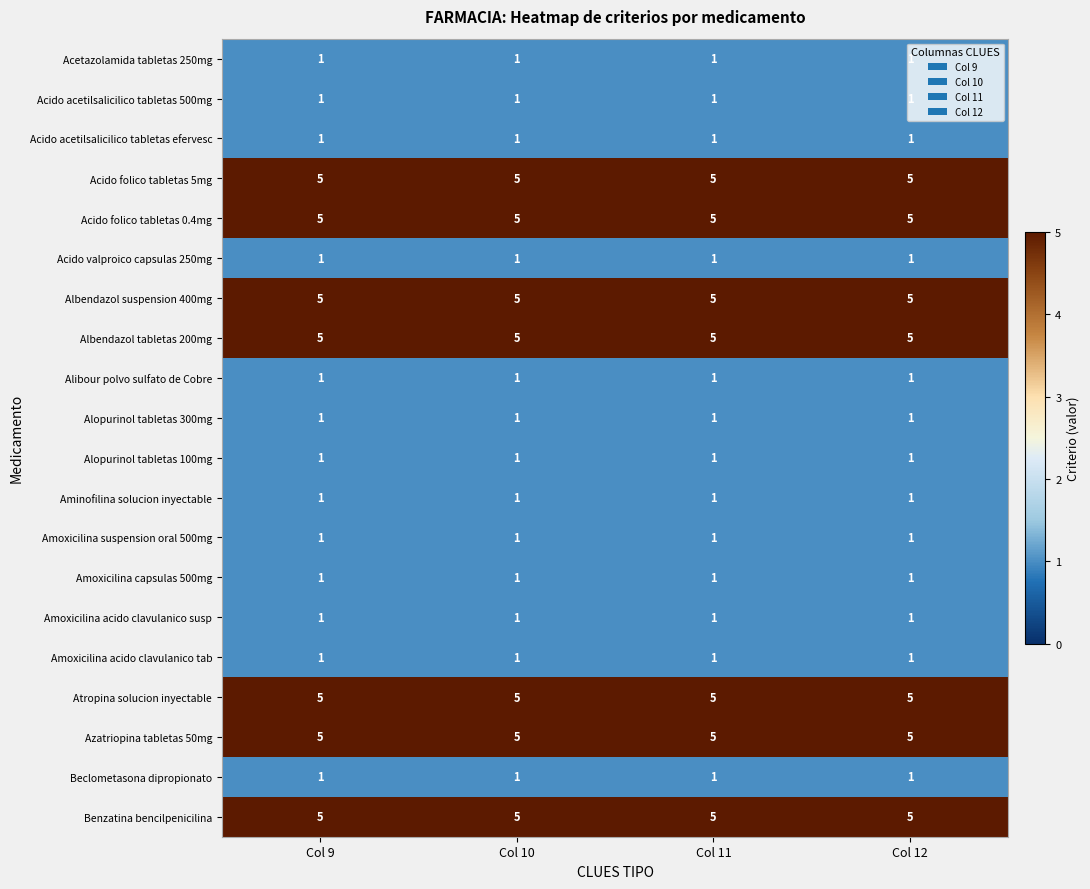

Is it true that Amoxicilina capsulas 500mg equals 0 at Col 10?

False